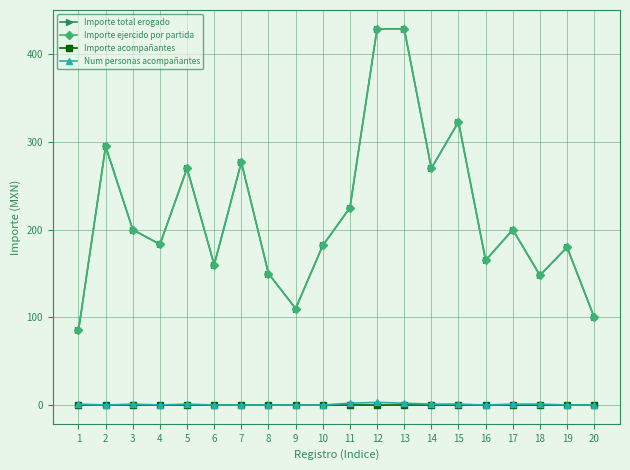

Is this an area chart (filled region under the line)?

No